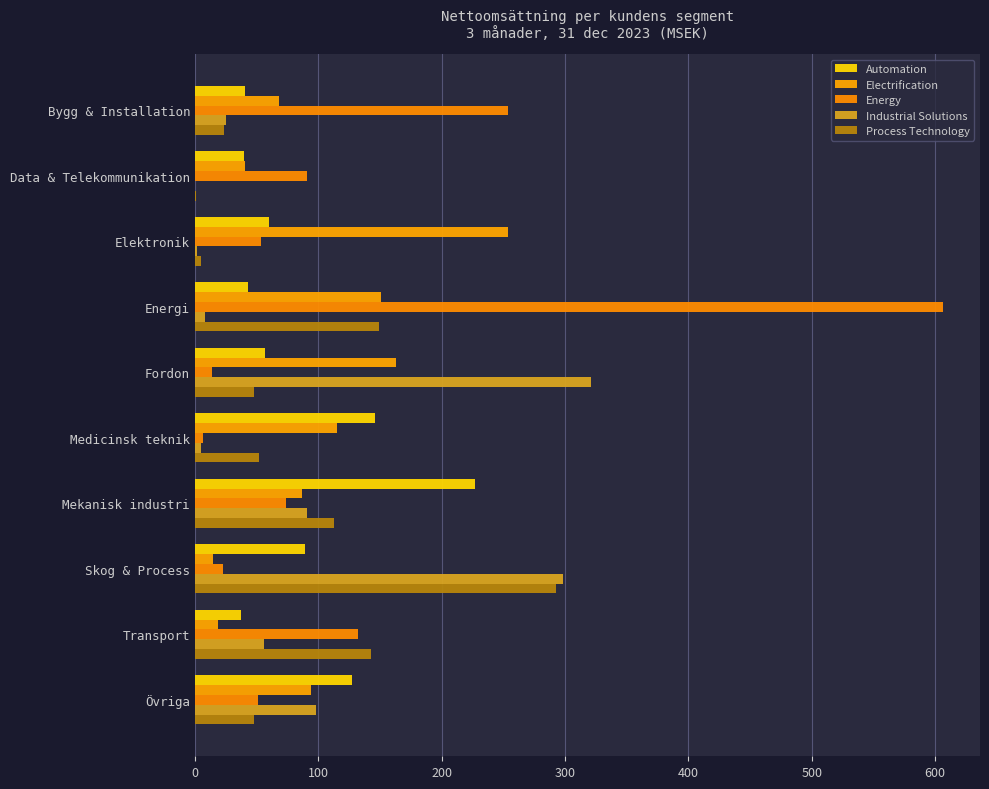

What is the difference between the second highest and minimum values in the Process Technology series?

148